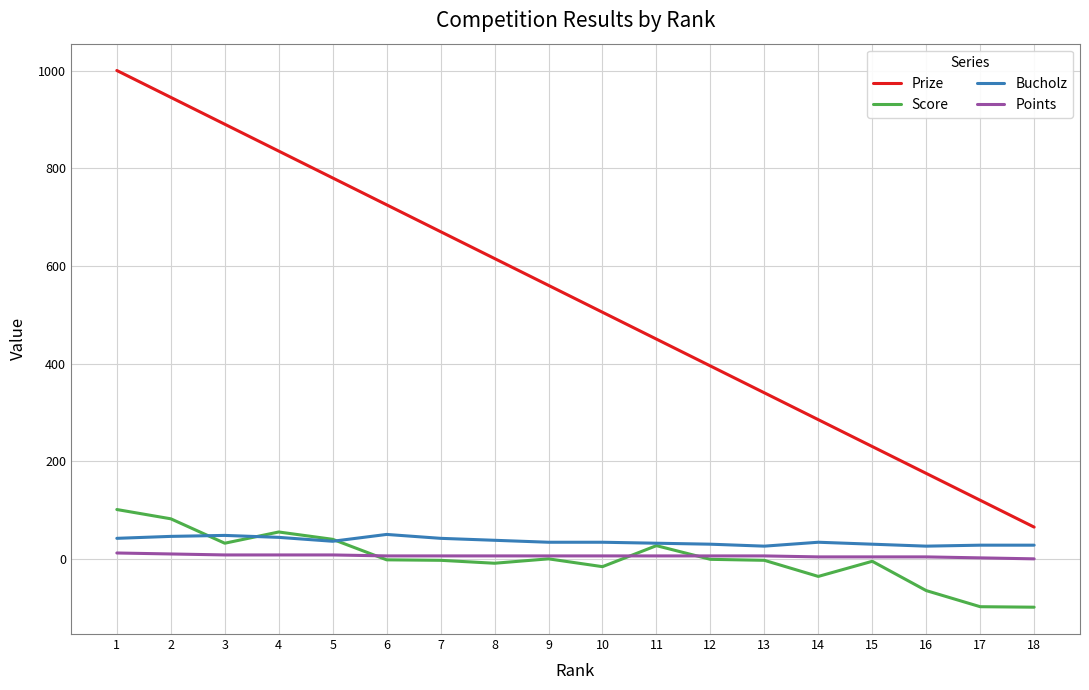

What is the spread (max minus min) of values at 9?

560